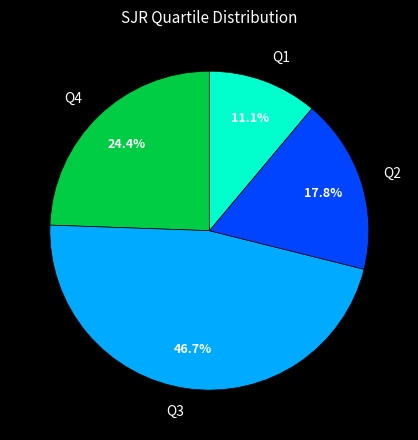

Count the number of slices in the pie.

4